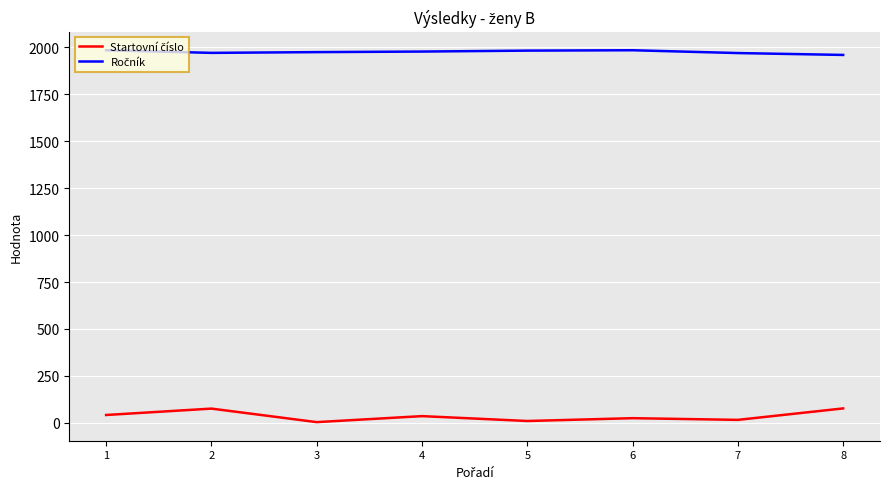

What is the greatest value displayed?

1984